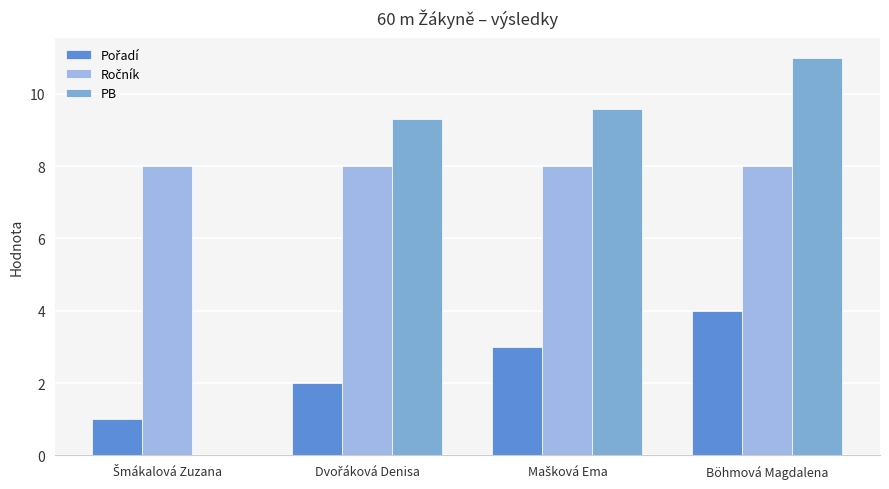

What is the greatest value displayed?

11.0